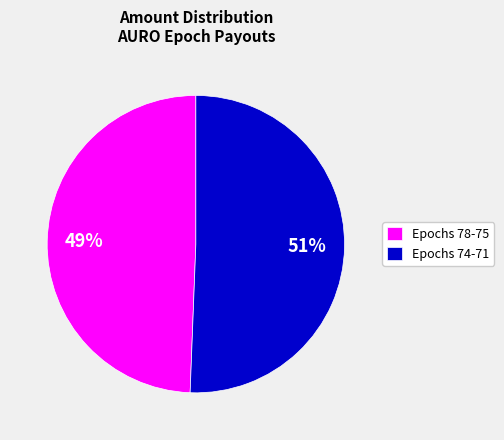

True or false: Epochs 78-75 accounts for 63% of the total.

False